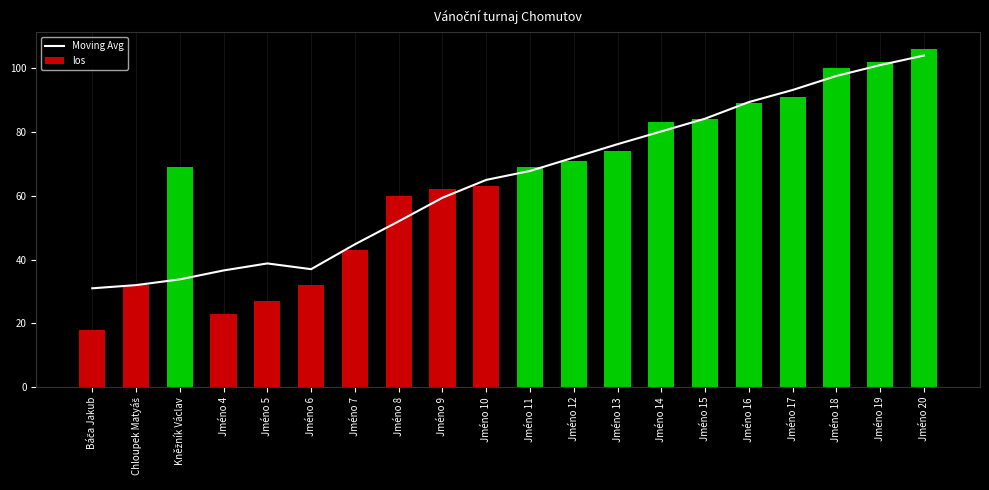

Reading left to right, what are all the values shown in this chart?

Báča Jakub=31.0	Chloupek Matyáš=32.0	Kněžník Václav=33.8	Jméno 4=36.6	Jméno 5=38.8	Jméno 6=37.0	Jméno 7=44.8	Jméno 8=52.0	Jméno 9=59.4	Jméno 10=65.0	Jméno 11=67.8	Jméno 12=72.0	Jméno 13=76.2	Jméno 14=80.2	Jméno 15=84.2	Jméno 16=89.4	Jméno 17=93.2	Jméno 18=97.6	Jméno 19=101.0	Jméno 20=104.0